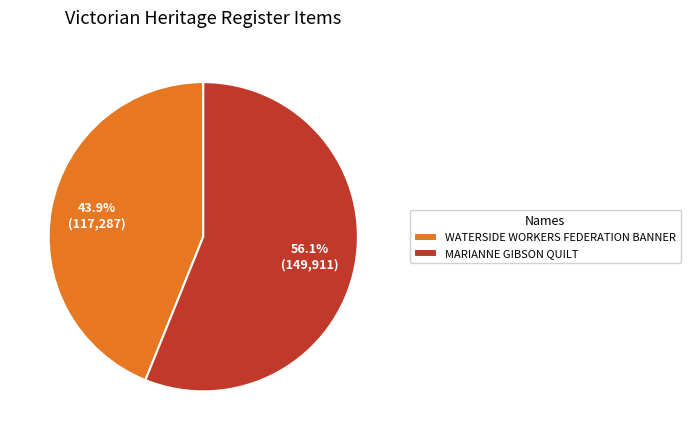

Approximately how many times larger is the value at MARIANNE GIBSON QUILT compared to WATERSIDE WORKERS FEDERATION BANNER?

1.3